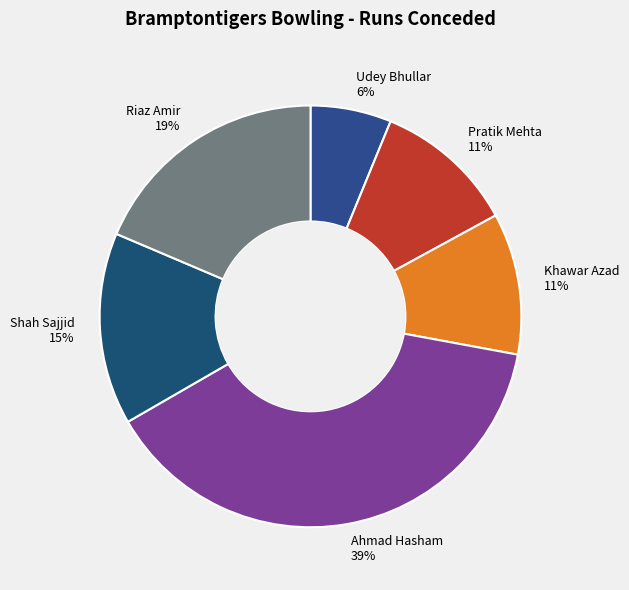

Count the number of slices in the pie.

6